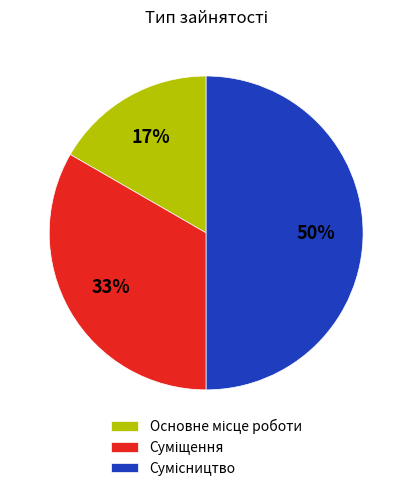

To the nearest percent, what is the average slice percentage?

33%